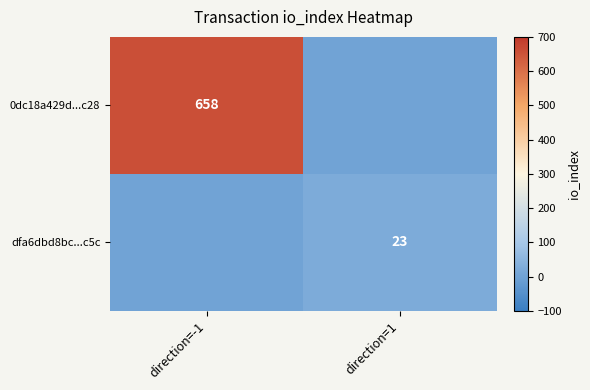

Is it true that 0dc18a429d...c28 equals 871 at direction=-1?

False